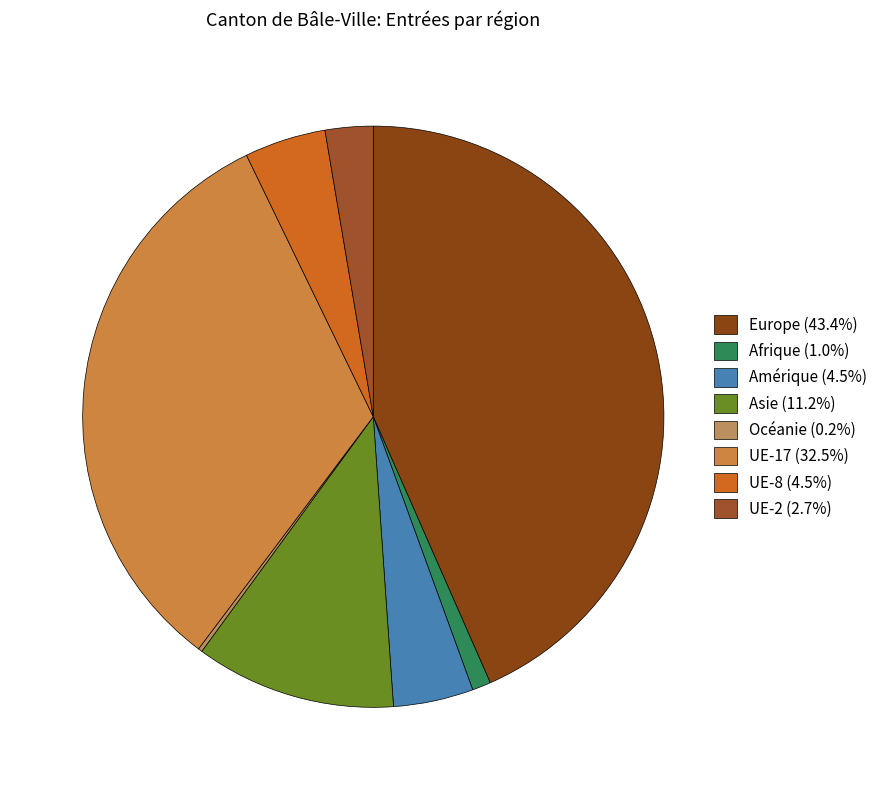

What percentage is NOT represented by Afrique?

99.0%